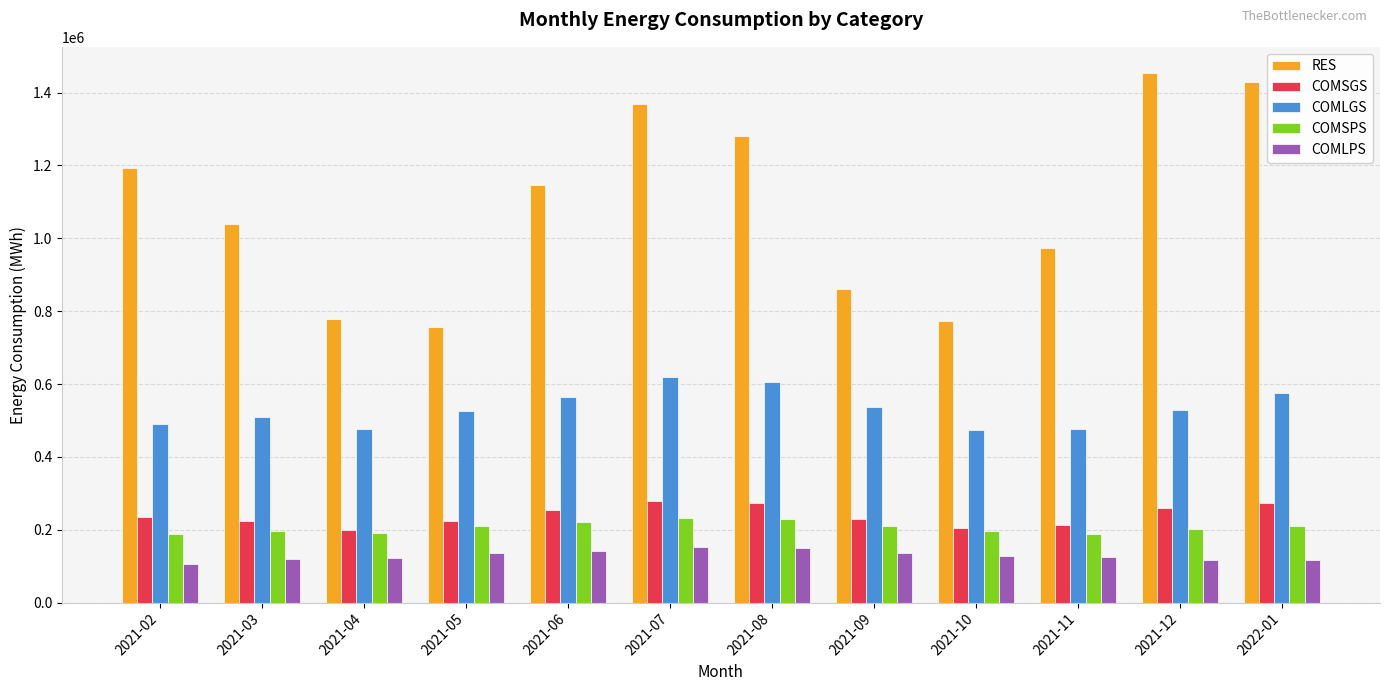

What is the sum of the RES values at 2021-05 and 2021-04?

1537136.0